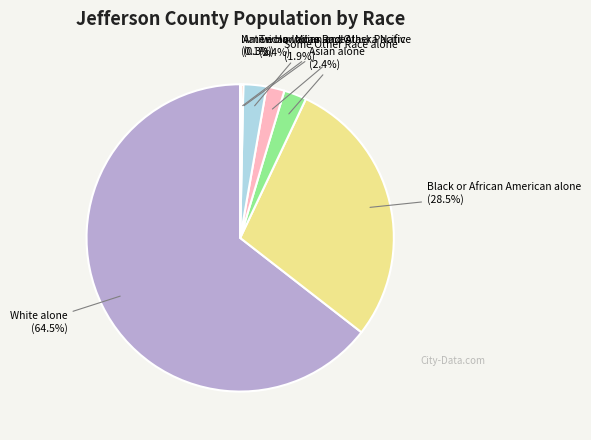

Between White alone (64.5%) and Two or More Races (2.4%), which is larger?

White alone (64.5%)